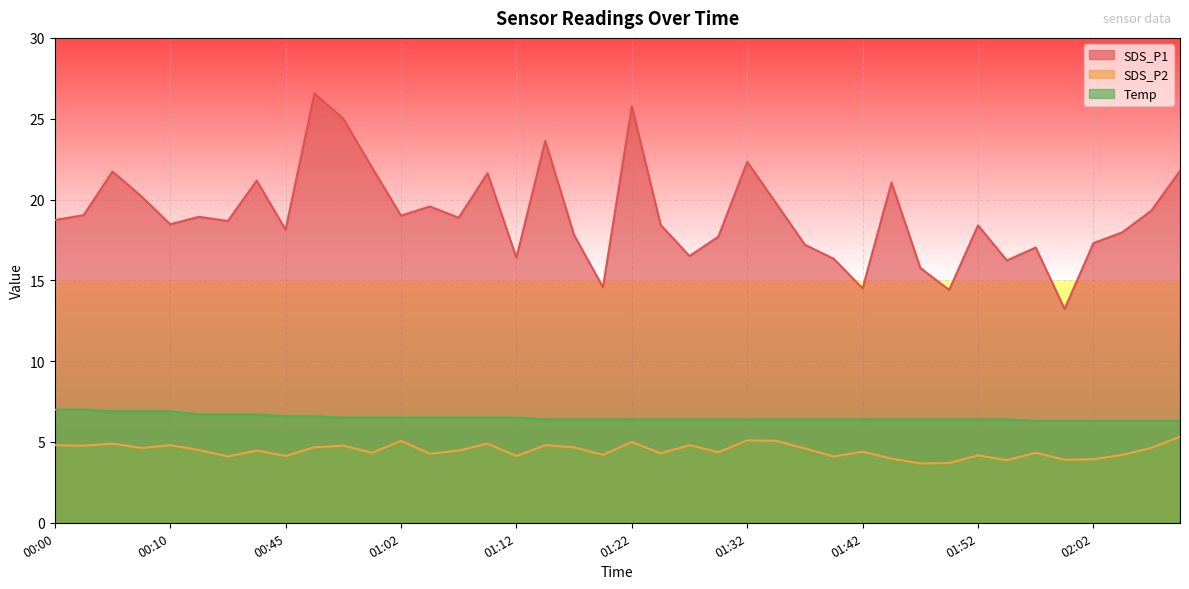

At which category is the sum across all series the highest?

00:47